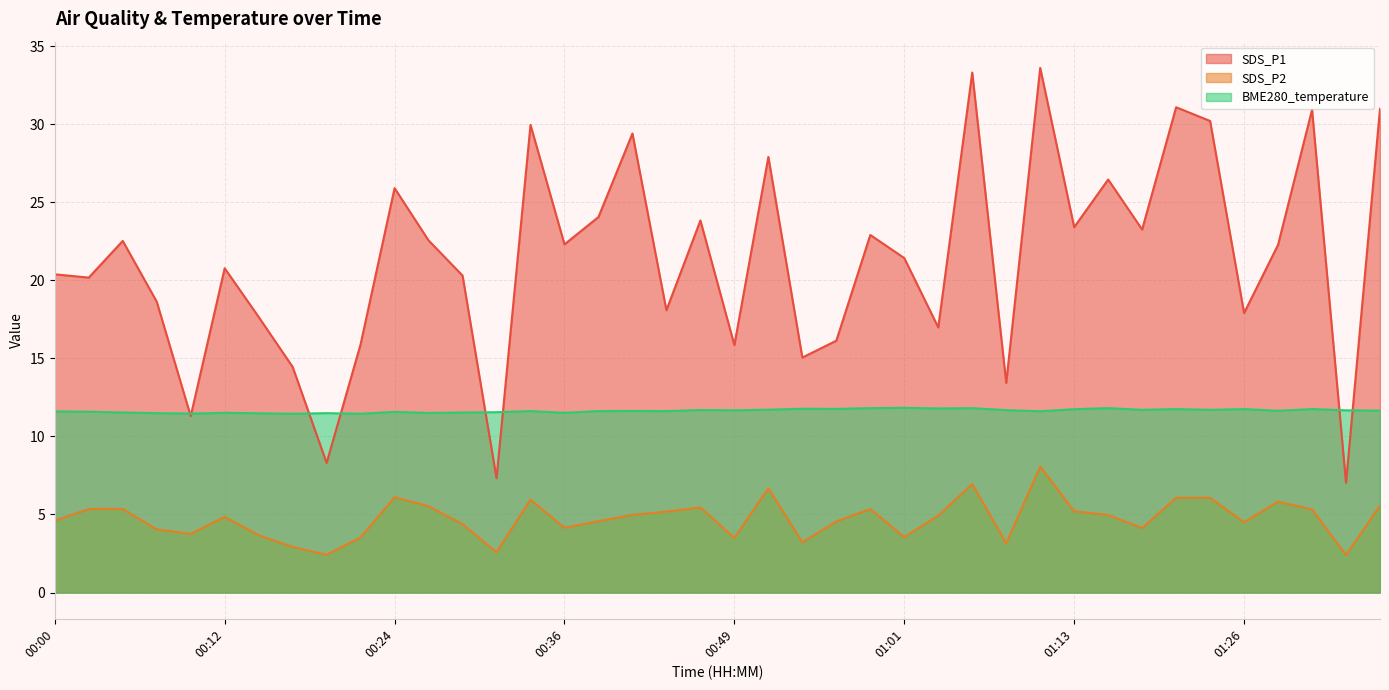

Which has a higher value, 01:36 or 00:00?

01:36